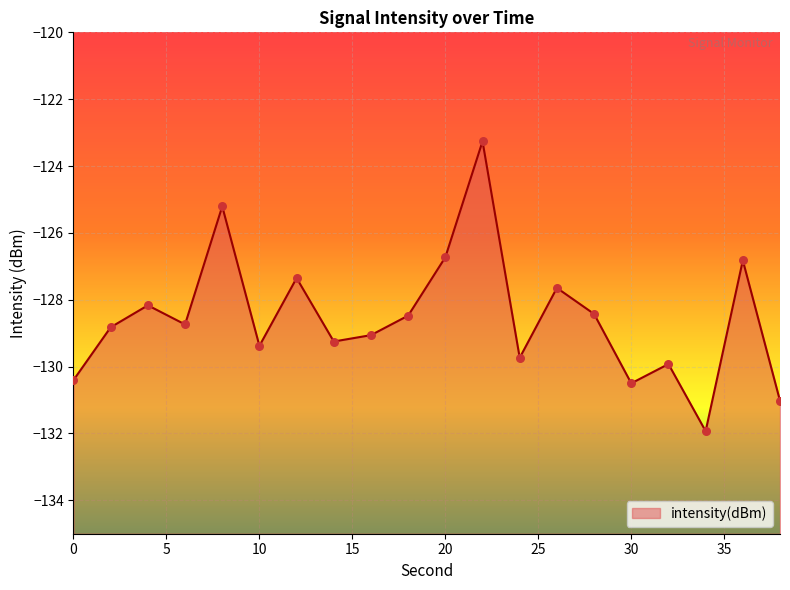

Which has a higher value, 10 or 36?

36